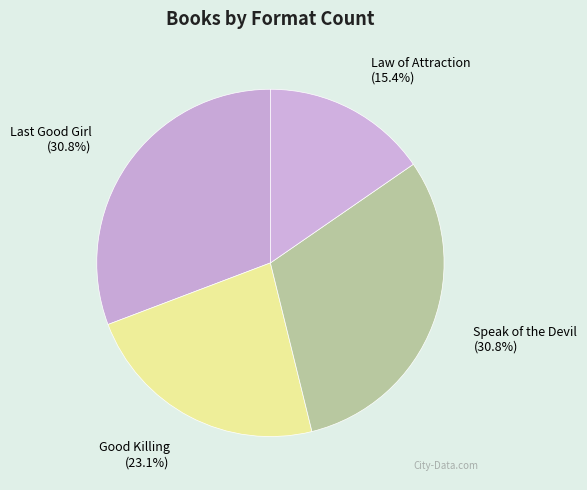

How many segments does this pie chart have?

4